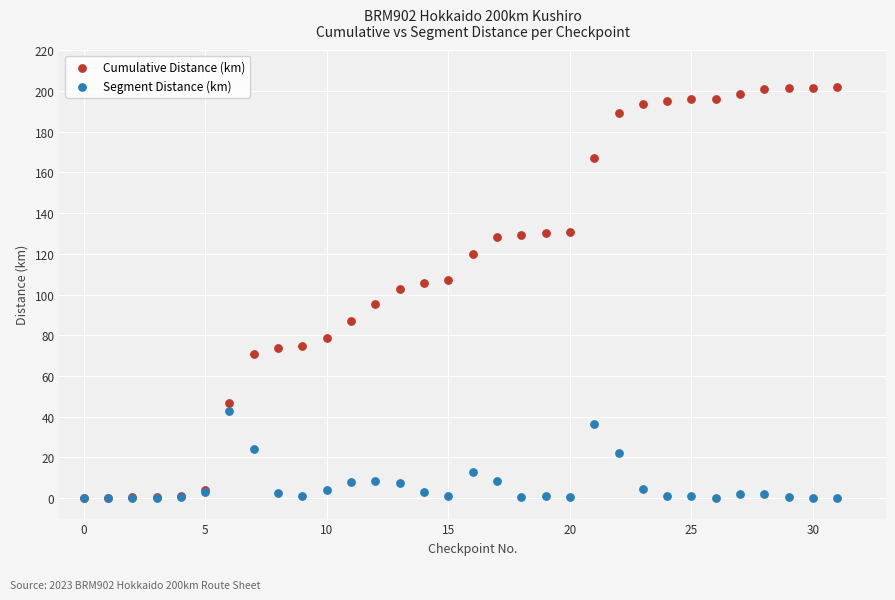

What are all the series names shown in the legend?

Cumulative Distance (km), Segment Distance (km)